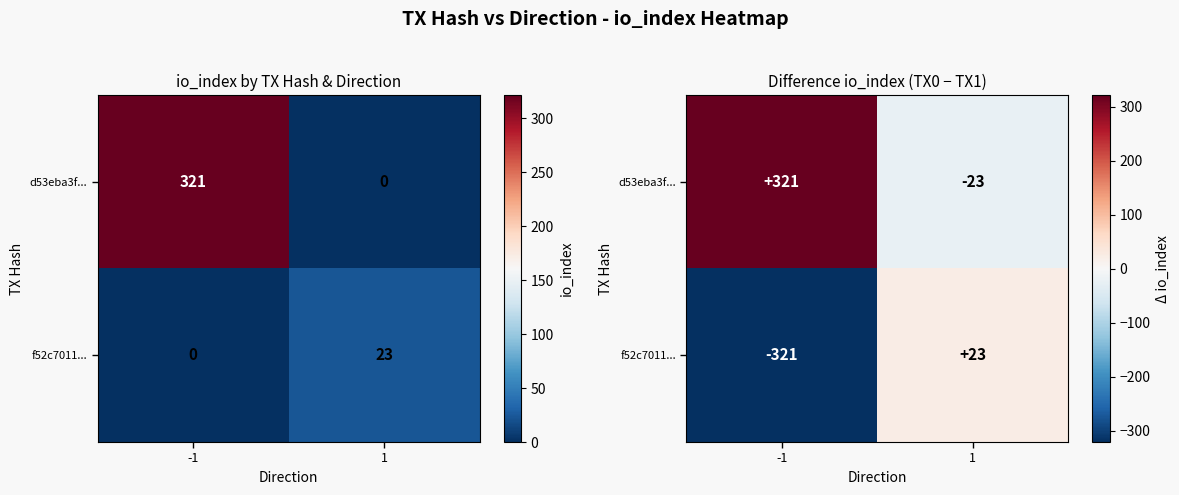

Rank the series at -1 from lowest to highest value.

f52c7011..., d53eba3f...